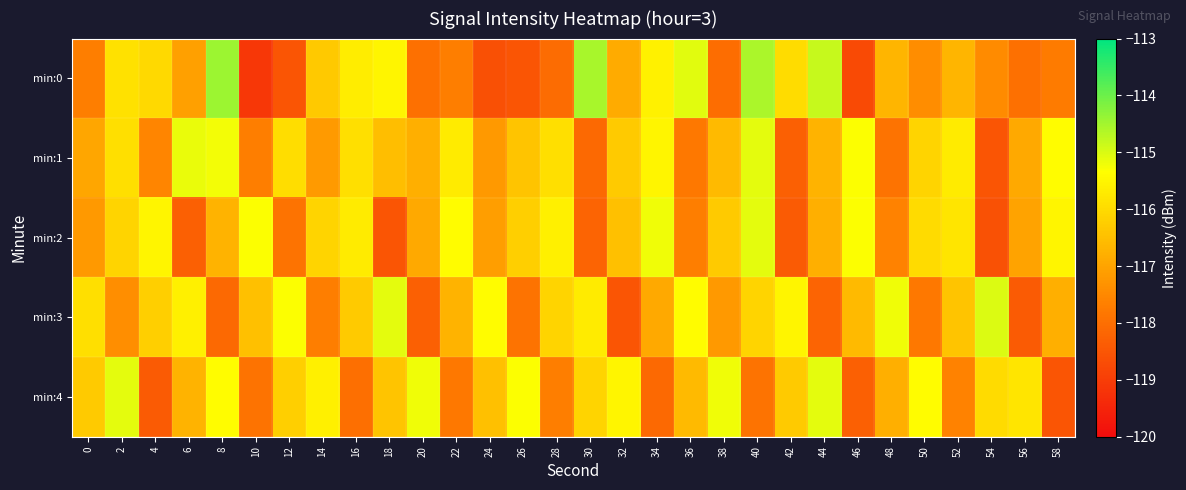

Which category has the lowest value across all series?

10